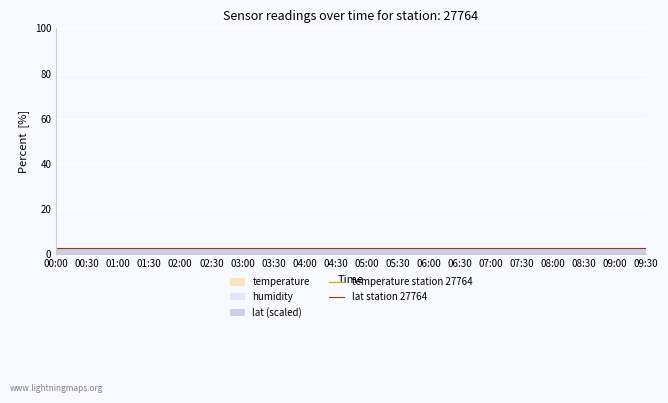

What is the sum of all lat station 27764 values?

55.6